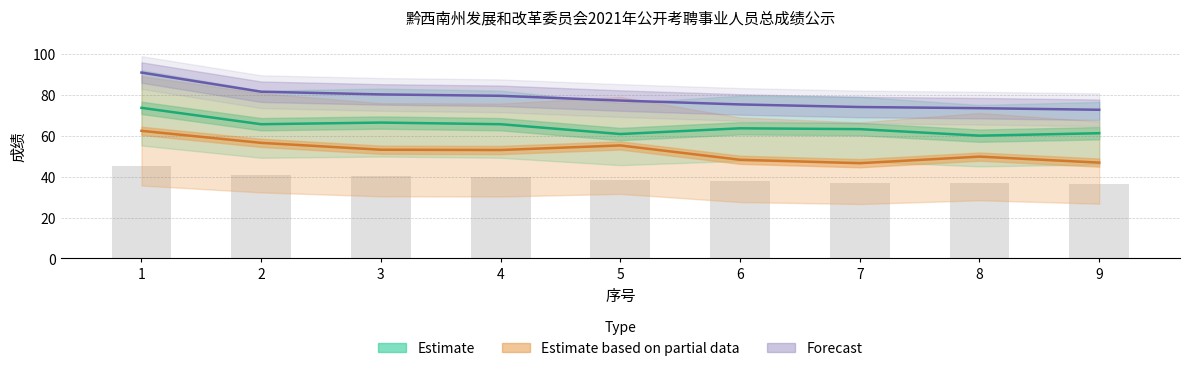

What is the difference between the 面试成绩 values at 2 and 1?

5.9